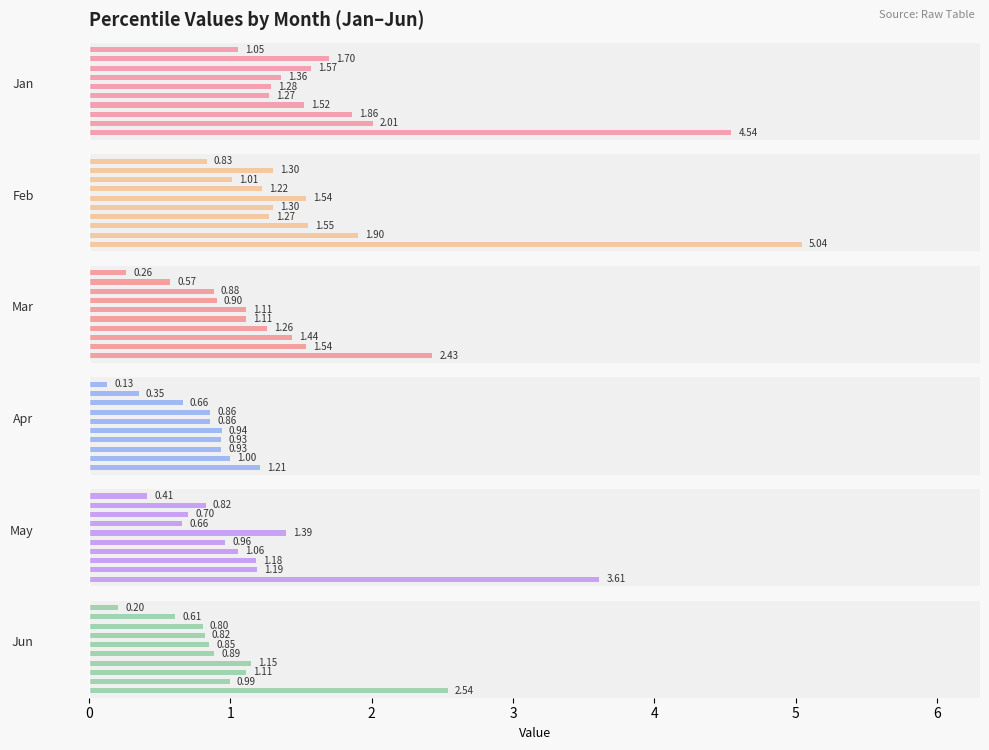

Rank the series at 2 from lowest to highest value.

Apr, Jun, May, Mar, Feb, Jan